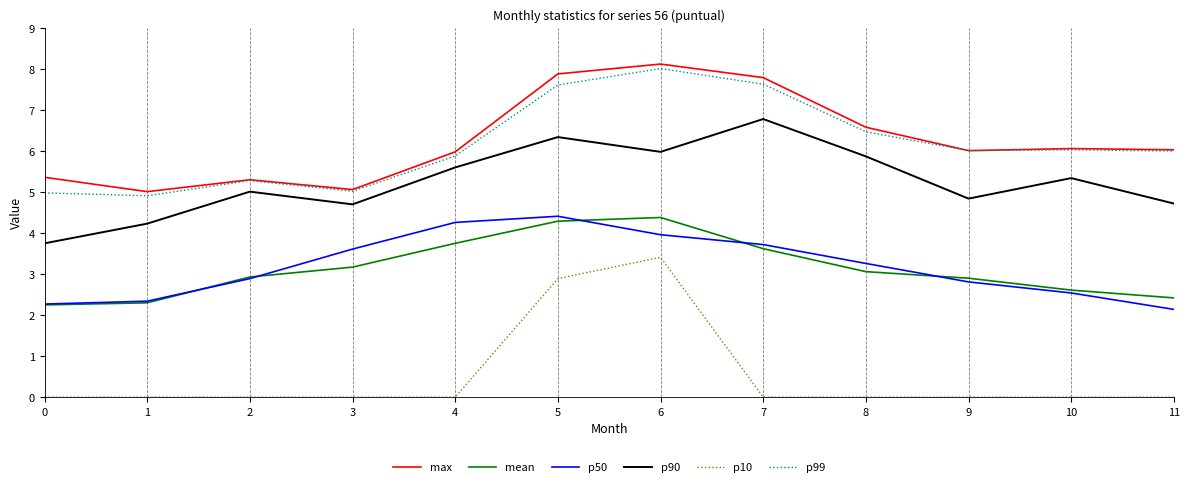

What is the sum of the p90 values at 7 and 0?

10.5